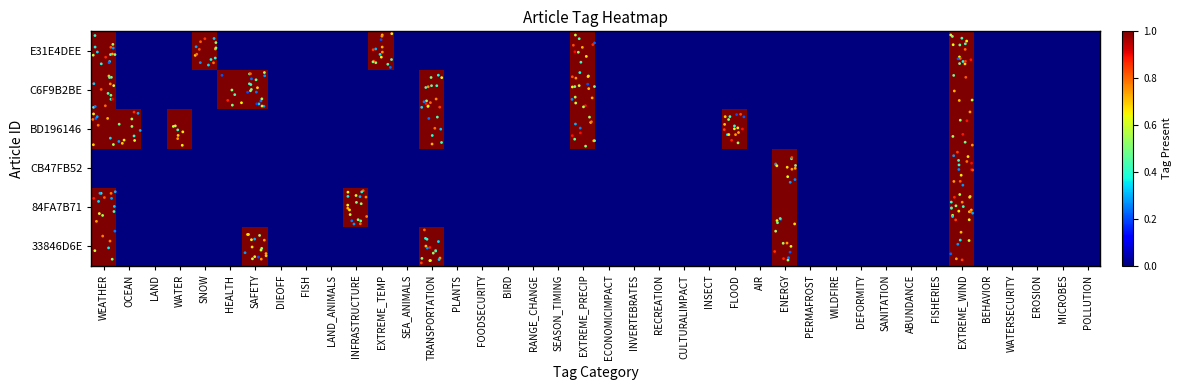

Which category has the highest value across all series?

WEATHER